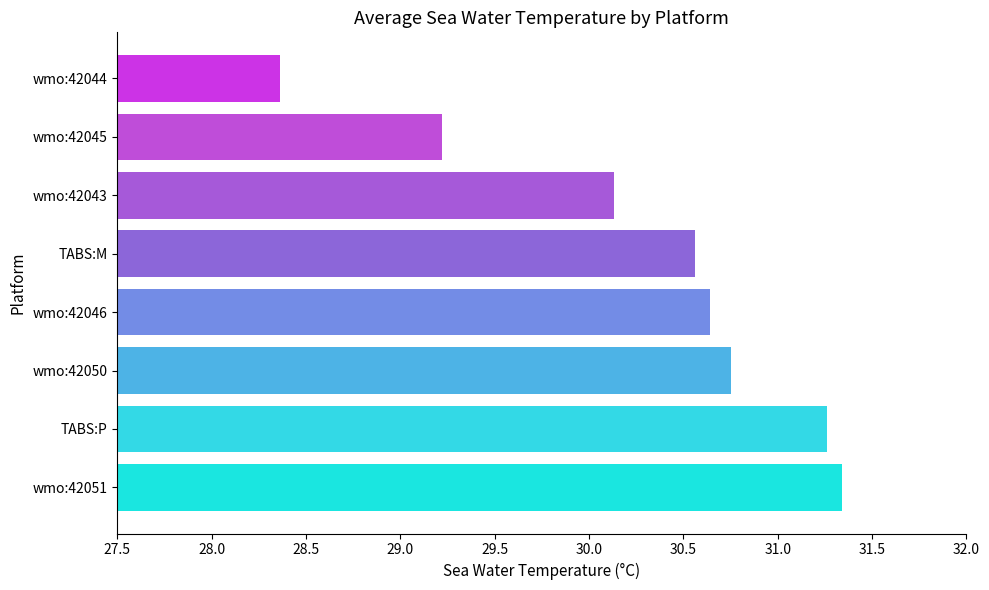

Which label corresponds to the largest value in the chart?

wmo:42051